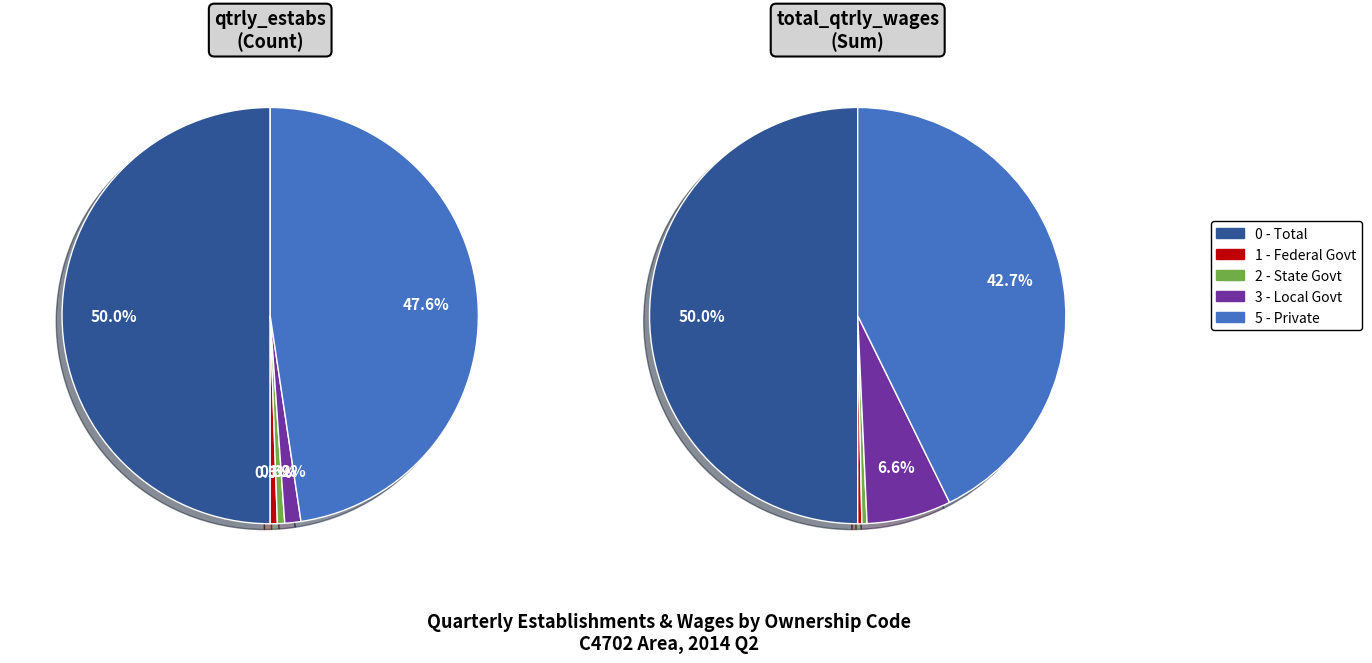

Which category has the smallest portion of the pie?

own_code_1